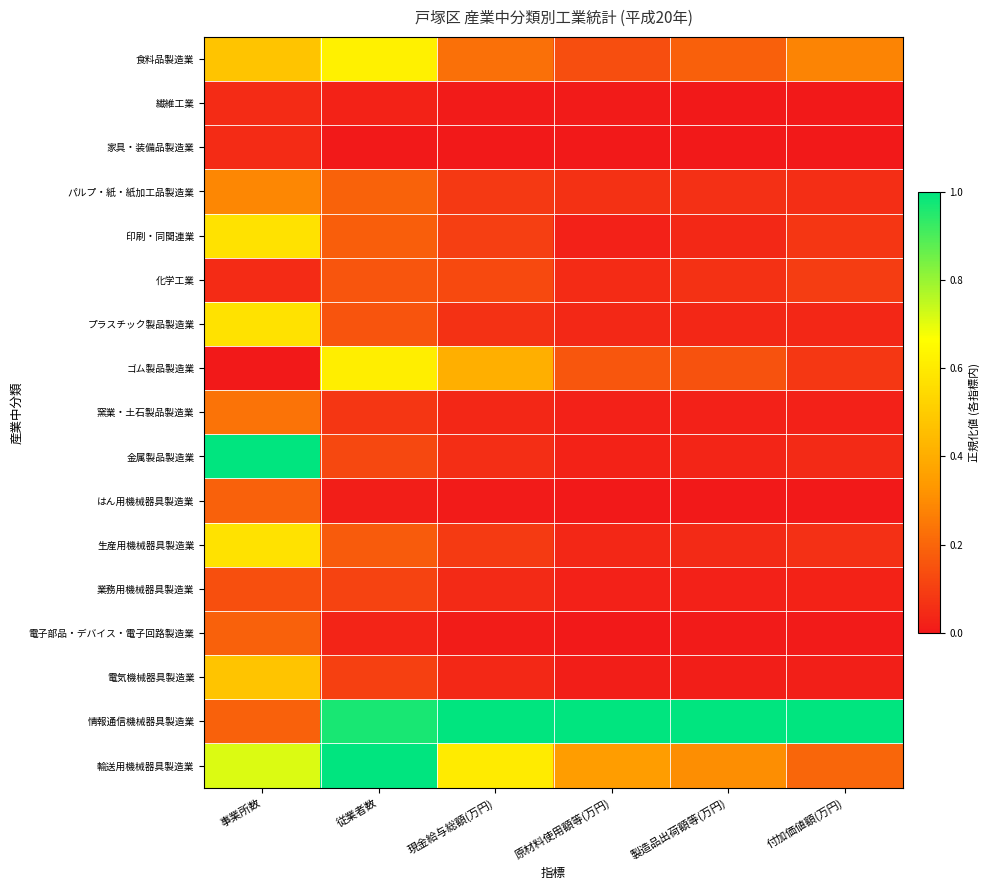

Reading right to left, transcribe all the data shown in this chart.

食料品製造業: 付加価値額(万円)=0.3	製造品出荷額等(万円)=0.2	原材料使用額等(万円)=0.1	現金給与総額(万円)=0.2	従業者数=0.6	事業所数=0.5
繊維工業: 付加価値額(万円)=0.0	製造品出荷額等(万円)=0.0	原材料使用額等(万円)=0.0	現金給与総額(万円)=0.0	従業者数=0.0	事業所数=0.0
家具・装備品製造業: 付加価値額(万円)=0.0	製造品出荷額等(万円)=0.0	原材料使用額等(万円)=0.0	現金給与総額(万円)=0.0	従業者数=0.0	事業所数=0.0
パルプ・紙・紙加工品製造業: 付加価値額(万円)=0.1	製造品出荷額等(万円)=0.1	原材料使用額等(万円)=0.1	現金給与総額(万円)=0.1	従業者数=0.2	事業所数=0.3
印刷・同関連業: 付加価値額(万円)=0.1	製造品出荷額等(万円)=0.0	原材料使用額等(万円)=0.0	現金給与総額(万円)=0.1	従業者数=0.2	事業所数=0.6
化学工業: 付加価値額(万円)=0.1	製造品出荷額等(万円)=0.1	原材料使用額等(万円)=0.0	現金給与総額(万円)=0.1	従業者数=0.2	事業所数=0.0
プラスチック製品製造業: 付加価値額(万円)=0.0	製造品出荷額等(万円)=0.0	原材料使用額等(万円)=0.0	現金給与総額(万円)=0.1	従業者数=0.2	事業所数=0.6
ゴム製品製造業: 付加価値額(万円)=0.1	製造品出荷額等(万円)=0.2	原材料使用額等(万円)=0.2	現金給与総額(万円)=0.4	従業者数=0.6	事業所数=0.0
窯業・土石製品製造業: 付加価値額(万円)=0.0	製造品出荷額等(万円)=0.0	原材料使用額等(万円)=0.0	現金給与総額(万円)=0.0	従業者数=0.1	事業所数=0.2
金属製品製造業: 付加価値額(万円)=0.0	製造品出荷額等(万円)=0.0	原材料使用額等(万円)=0.0	現金給与総額(万円)=0.1	従業者数=0.1	事業所数=1.0
はん用機械器具製造業: 付加価値額(万円)=0.0	製造品出荷額等(万円)=0.0	原材料使用額等(万円)=0.0	現金給与総額(万円)=0.0	従業者数=0.0	事業所数=0.2
生産用機械器具製造業: 付加価値額(万円)=0.1	製造品出荷額等(万円)=0.0	原材料使用額等(万円)=0.0	現金給与総額(万円)=0.1	従業者数=0.2	事業所数=0.6
業務用機械器具製造業: 付加価値額(万円)=0.0	製造品出荷額等(万円)=0.0	原材料使用額等(万円)=0.0	現金給与総額(万円)=0.0	従業者数=0.1	事業所数=0.1
電子部品・デバイス・電子回路製造業: 付加価値額(万円)=0.0	製造品出荷額等(万円)=0.0	原材料使用額等(万円)=0.0	現金給与総額(万円)=0.0	従業者数=0.0	事業所数=0.2
電気機械器具製造業: 付加価値額(万円)=0.0	製造品出荷額等(万円)=0.0	原材料使用額等(万円)=0.0	現金給与総額(万円)=0.0	従業者数=0.1	事業所数=0.5
情報通信機械器具製造業: 付加価値額(万円)=1.0	製造品出荷額等(万円)=1.0	原材料使用額等(万円)=1.0	現金給与総額(万円)=1.0	従業者数=1.0	事業所数=0.2
輸送用機械器具製造業: 付加価値額(万円)=0.2	製造品出荷額等(万円)=0.3	原材料使用額等(万円)=0.3	現金給与総額(万円)=0.6	従業者数=1.0	事業所数=0.7